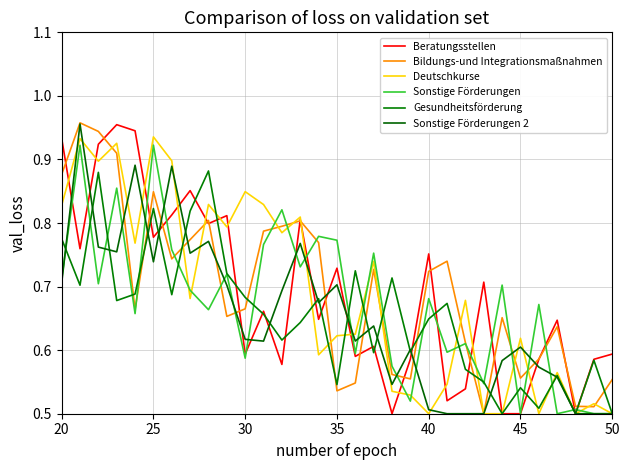

What is the maximum value for Sonstige Förderungen?

0.9